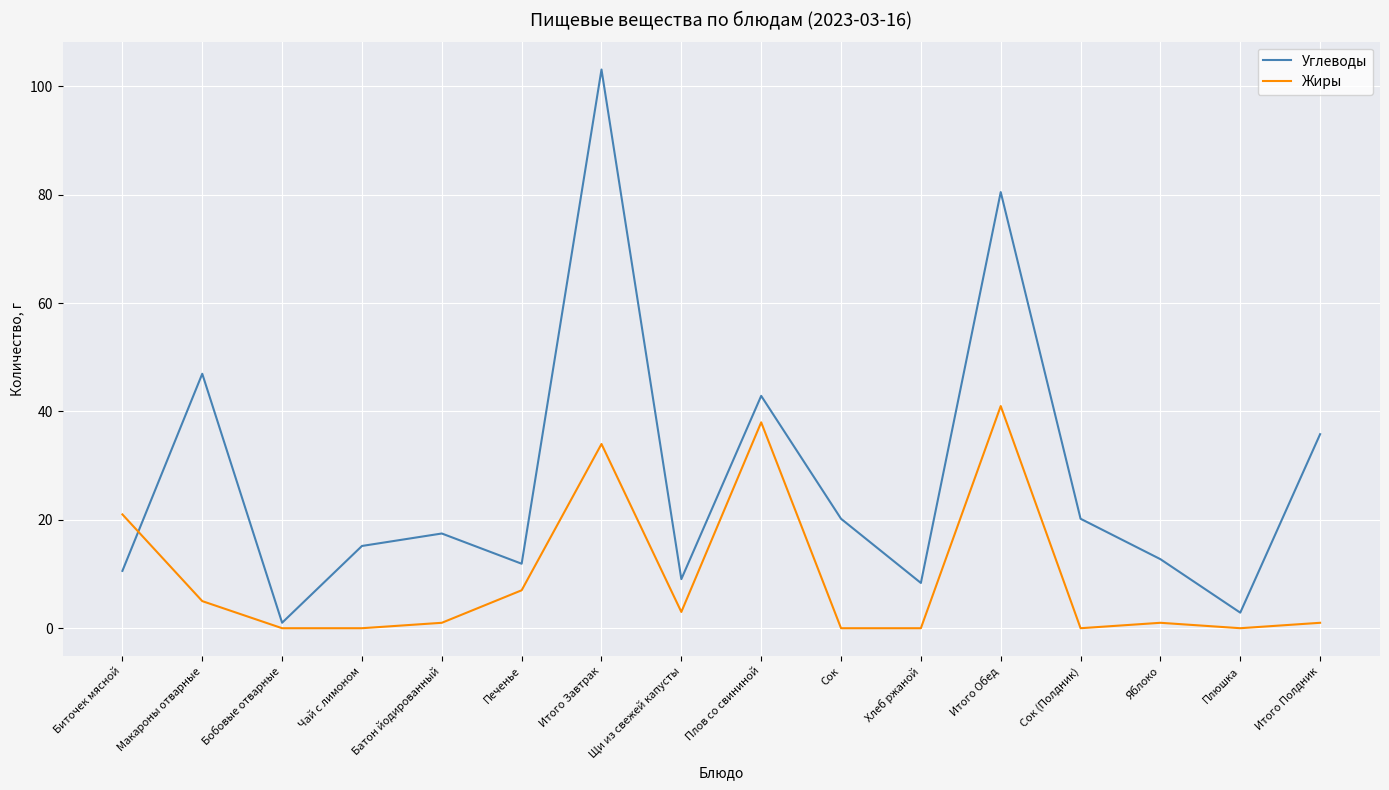

Is this an area chart (filled region under the line)?

No